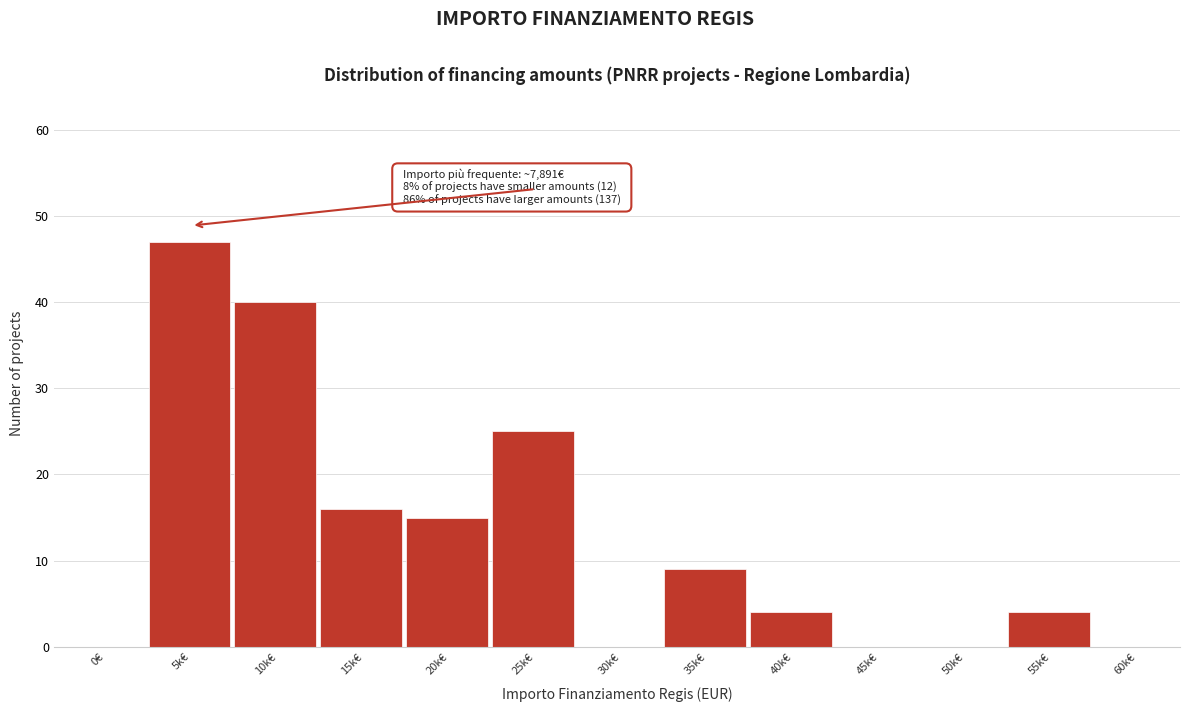

Reading left to right, extract all data points from this chart.

0€=0	5k€=47	10k€=40	15k€=16	20k€=15	25k€=25	30k€=0	35k€=9	40k€=4	45k€=0	50k€=0	55k€=4	60k€=0